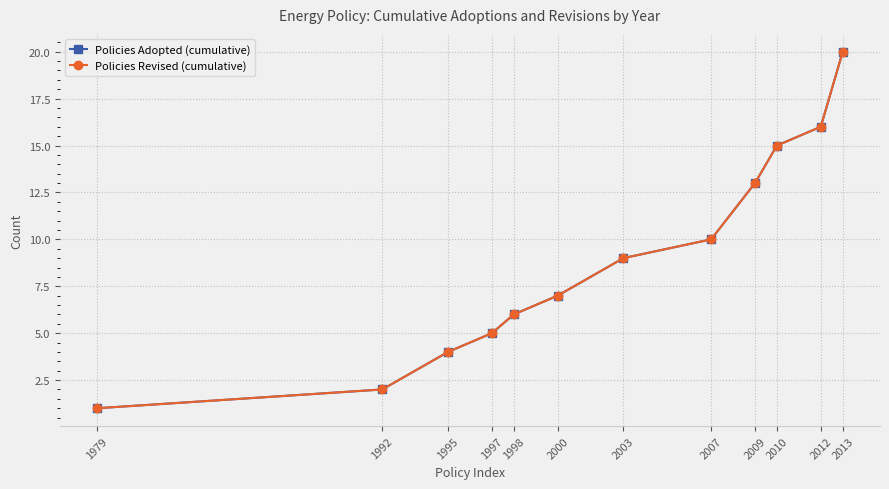

Rank the series by their maximum value, from lowest to highest.

Policies Adopted (cumulative), Policies Revised (cumulative)